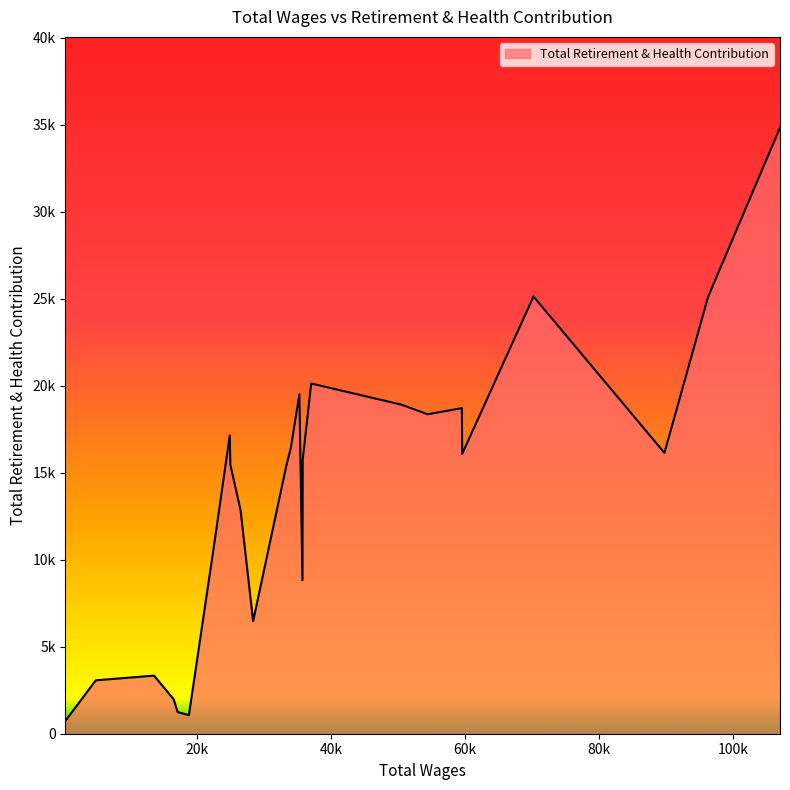

Rank the categories by value from lowest to highest.

374.0, 18809.0, 17134.0, 16532.0, 4906.0, 13604.0, 28399.0, 35766.0, 22670.0, 26528.0, 33340.0, 25003.0, 35802.0, 59610.0, 89804.0, 34015.0, 24911.0, 54472.0, 59558.0, 50560.0, 35300.0, 37073.0, 96330.0, 70258.0, 107055.0